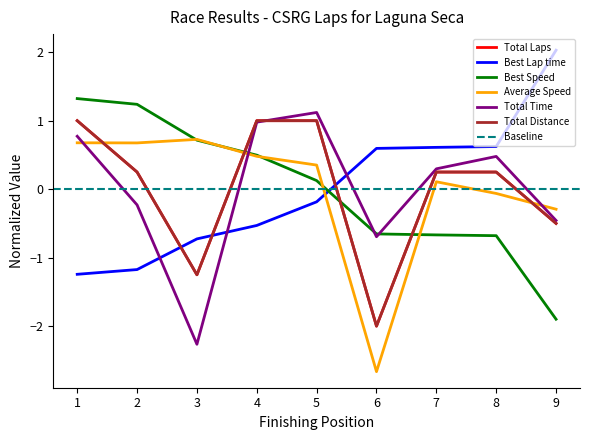

How many lines are shown in the chart?

6